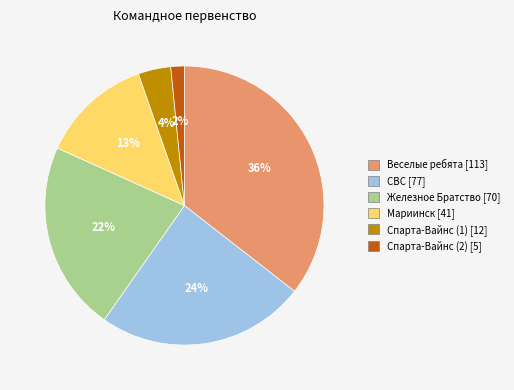

Does Мариинск represent more than half of the total?

No